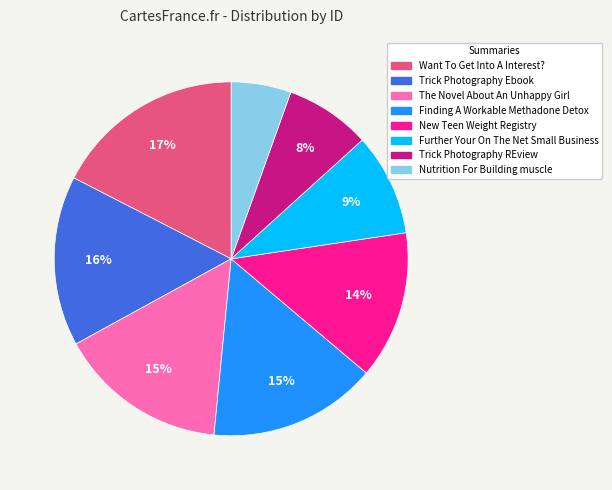

To the nearest percent, what portion does Nutrition For Building muscle represent?

5%